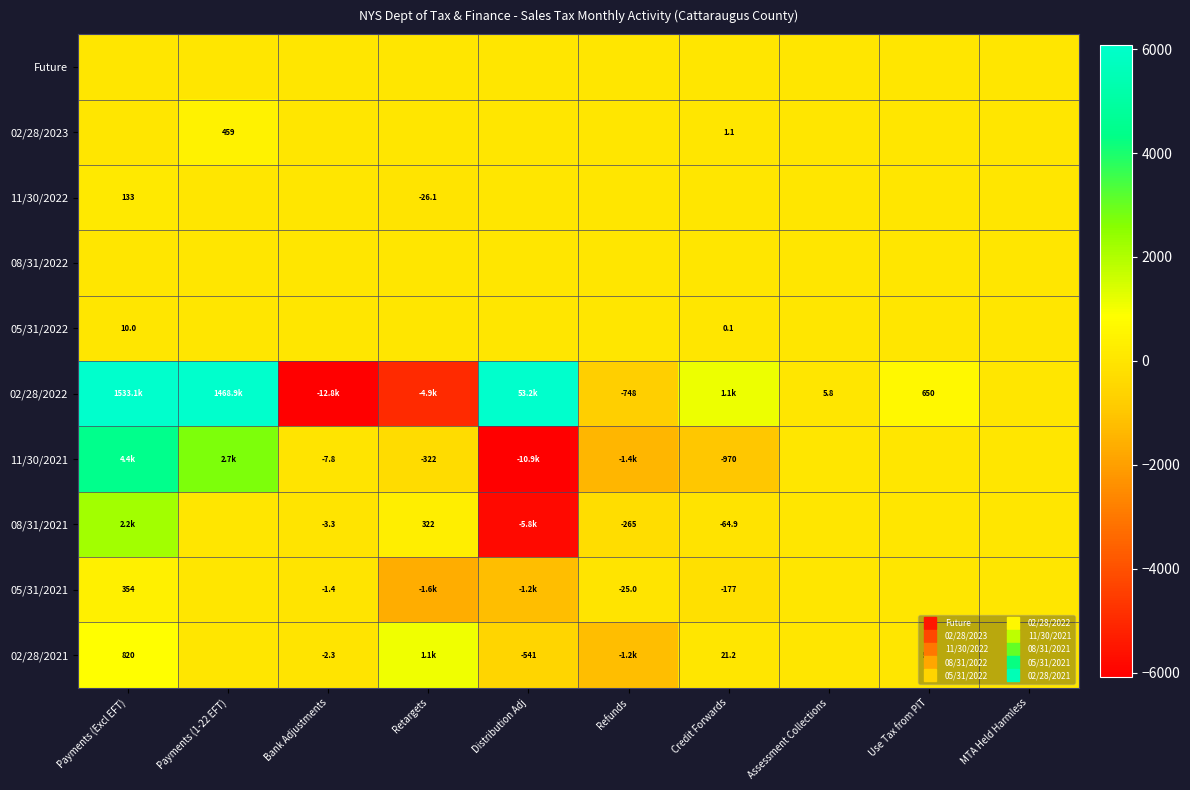

Is the value of 02/28/2021 at Use Tax from PIT greater than the value of 08/31/2022 at Refunds?

Yes